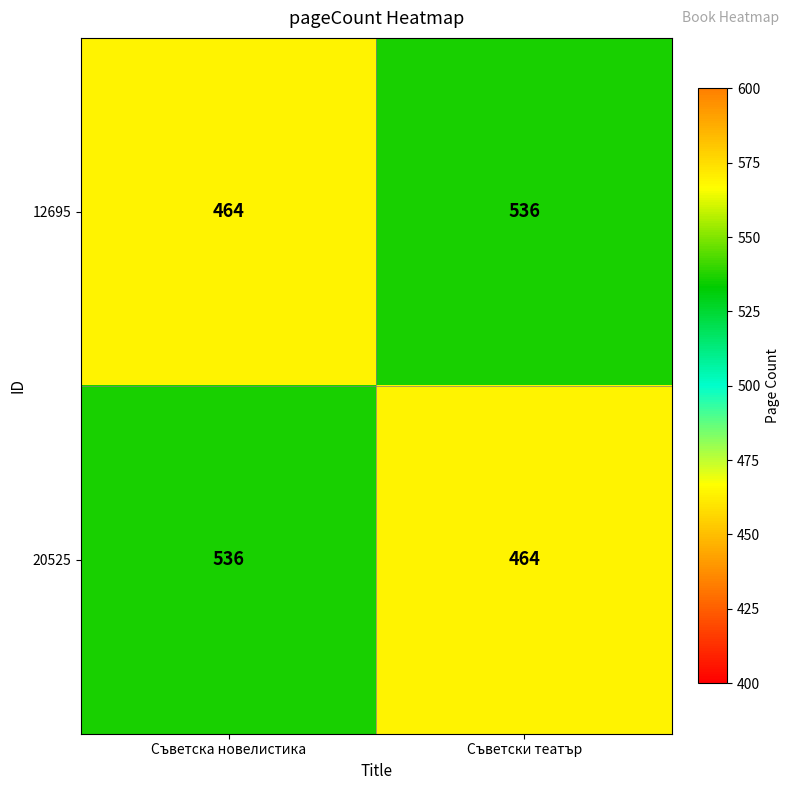

Read the 20525 value at Съветска новелистика.

536